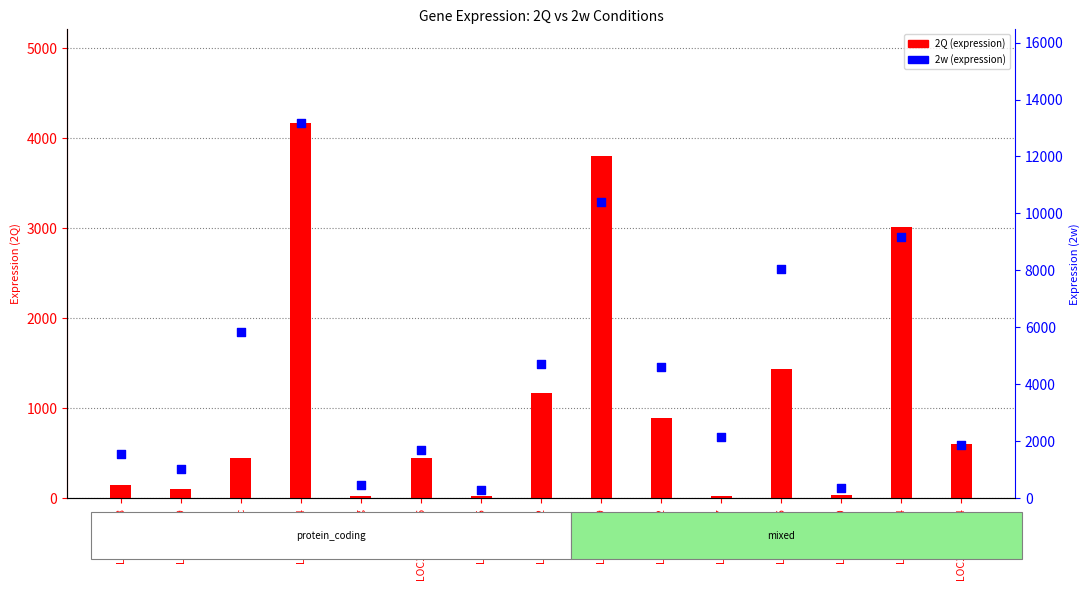

At which category is the sum across all series the highest?

LOC413264